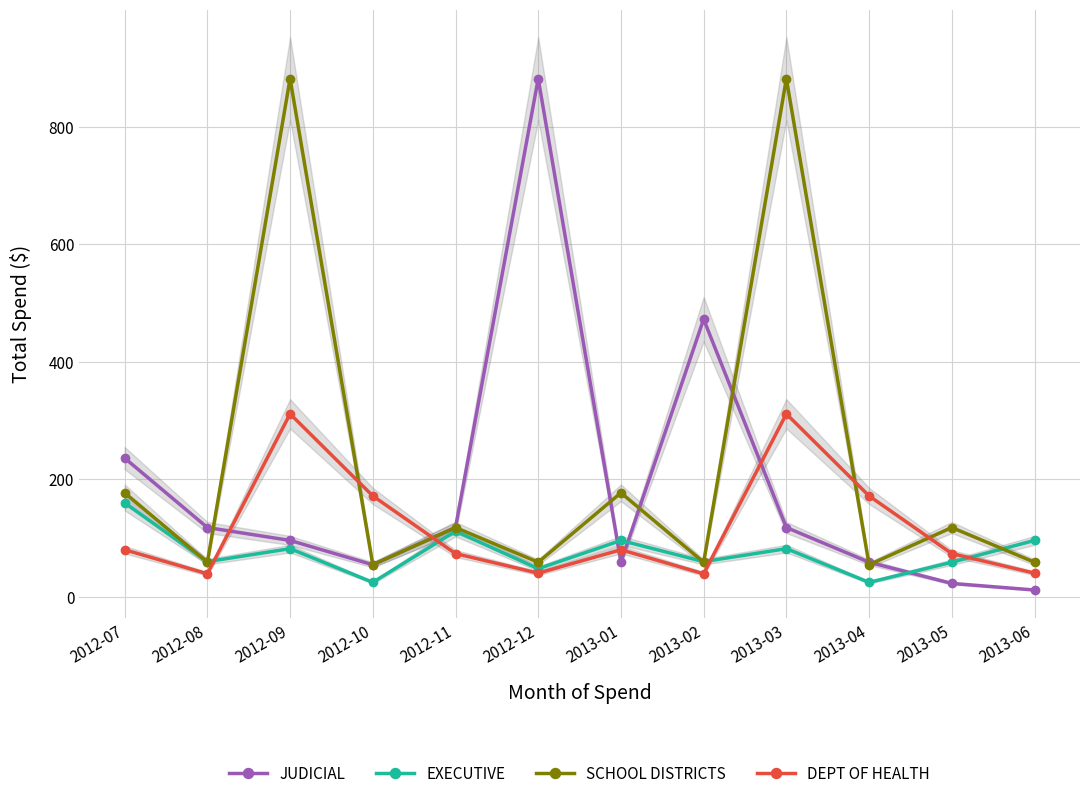

Which has a higher value, 2012-07 or 2012-09?

2012-07